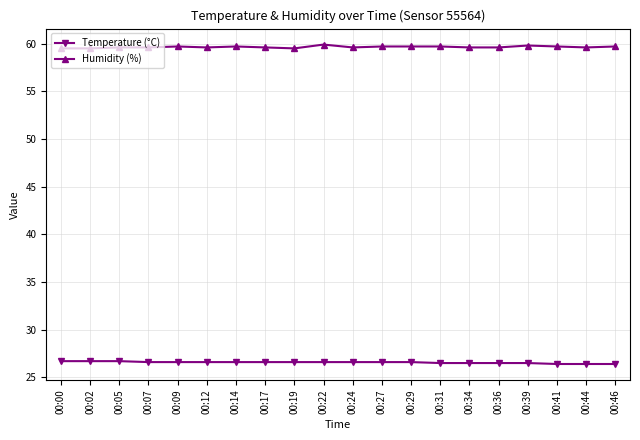

What is the spread (max minus min) of values at 00:24?

33.0